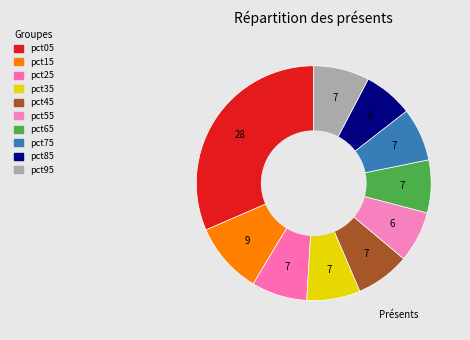

How much of the chart is everything except pct75?

92.7%